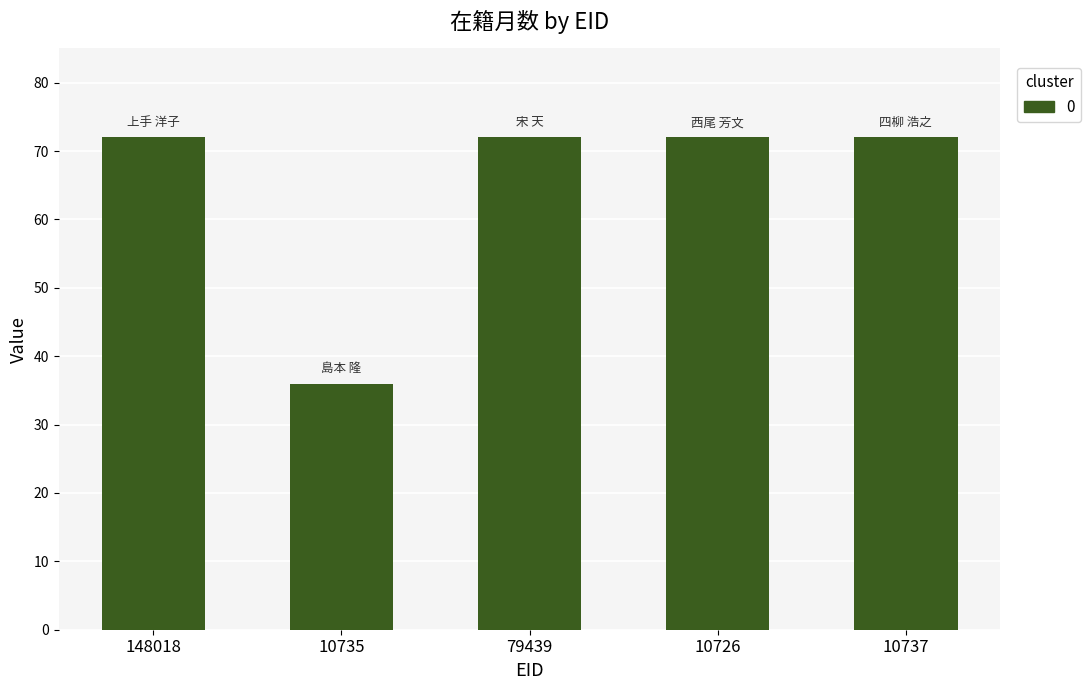

What is the average value?

65